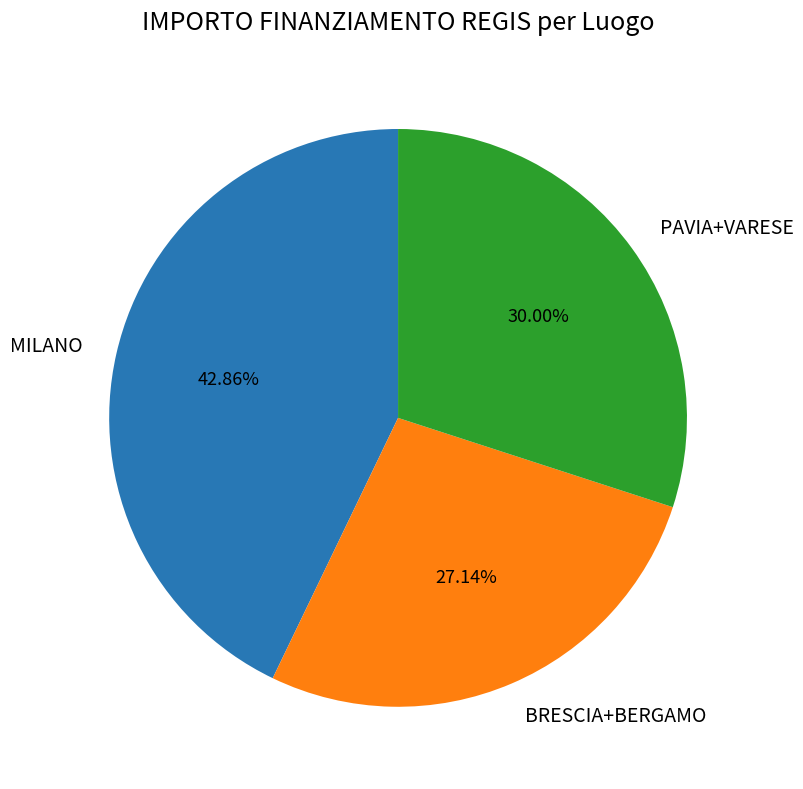

Rank the categories by value from lowest to highest.

BRESCIA+BERGAMO, PAVIA+VARESE, MILANO